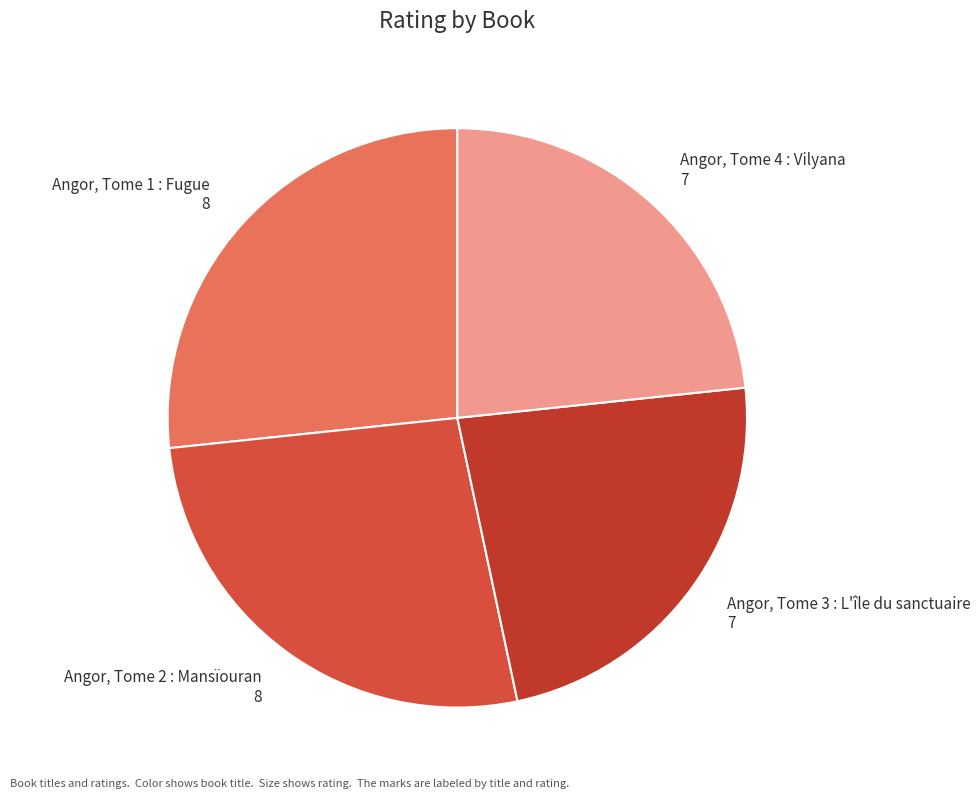

How many slices are in this pie chart?

4